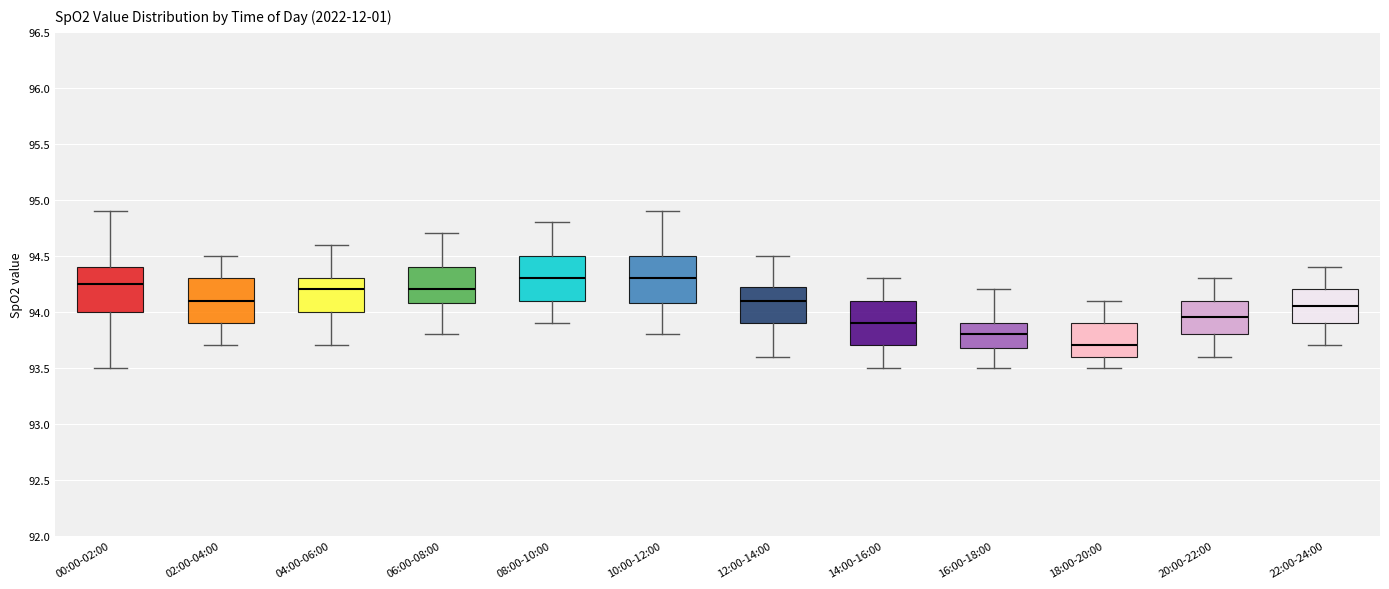

Which box's median line is the lowest?

18:00-20:00